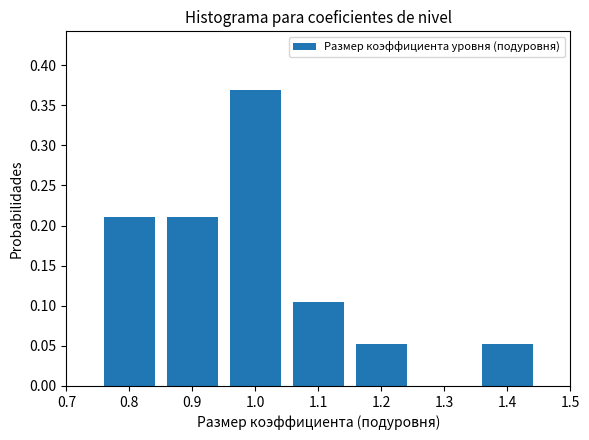

What is the height of the bar covering 1.15 to 1.25 on the x-axis? The values are not printed on the chart, so give them approximately, as read against the axis.

0.055